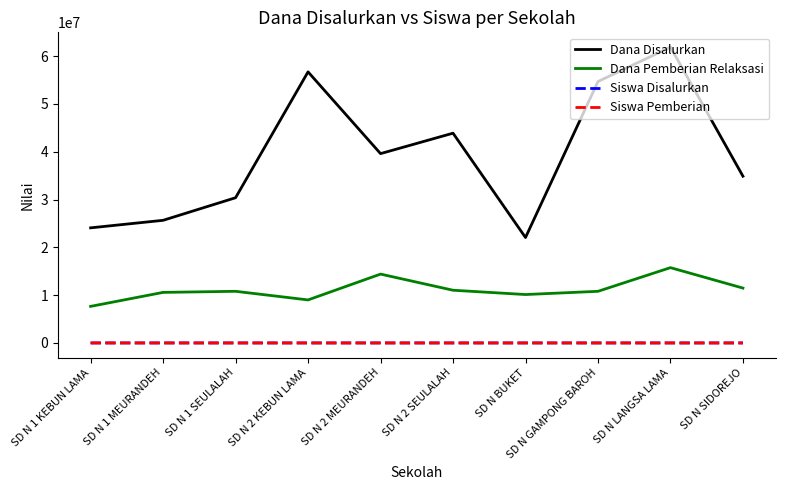

Is the value of Dana Disalurkan at SD N SIDOREJO greater than the value of Siswa Pemberian at SD N 2 MEURANDEH?

Yes